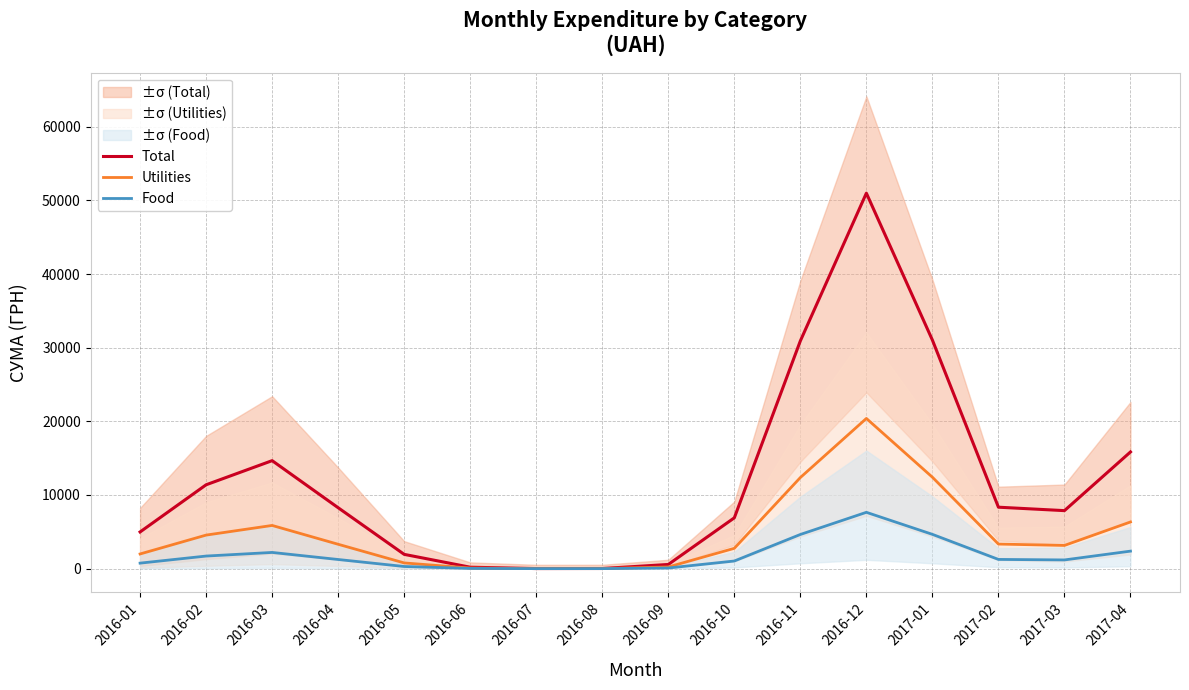

The Total series shows 1938.1 at 2016-05. True or false?

True